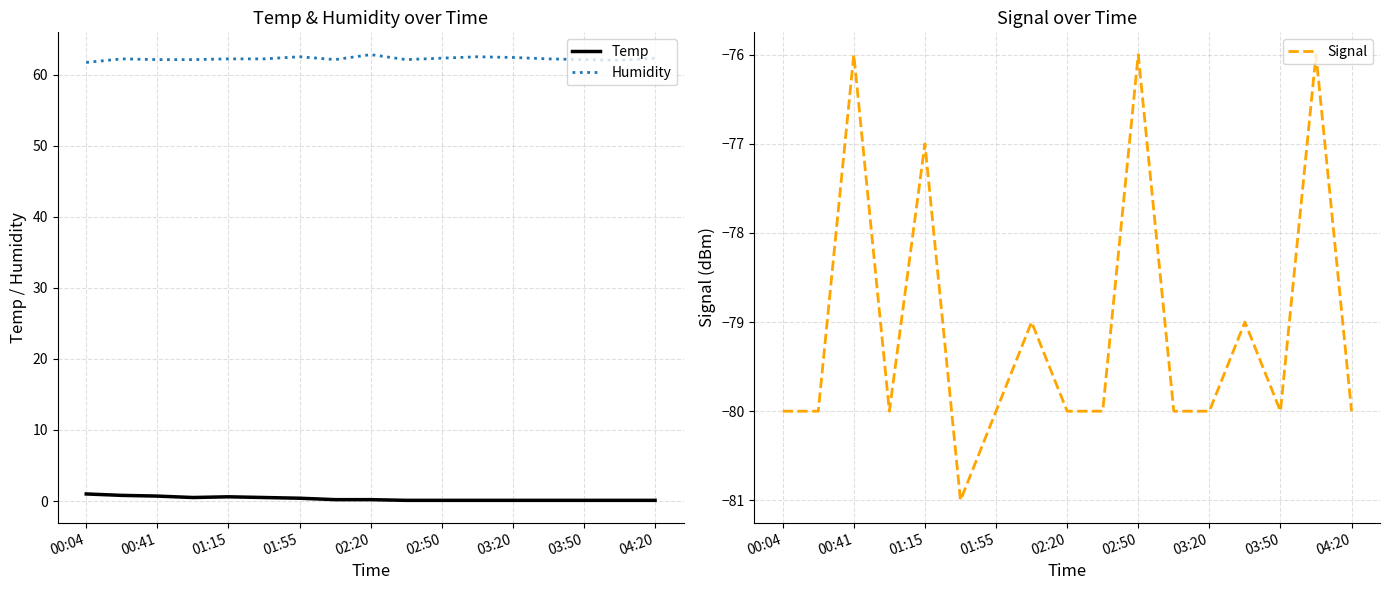

True or false: Signal and Humidity intersect in this chart.

False